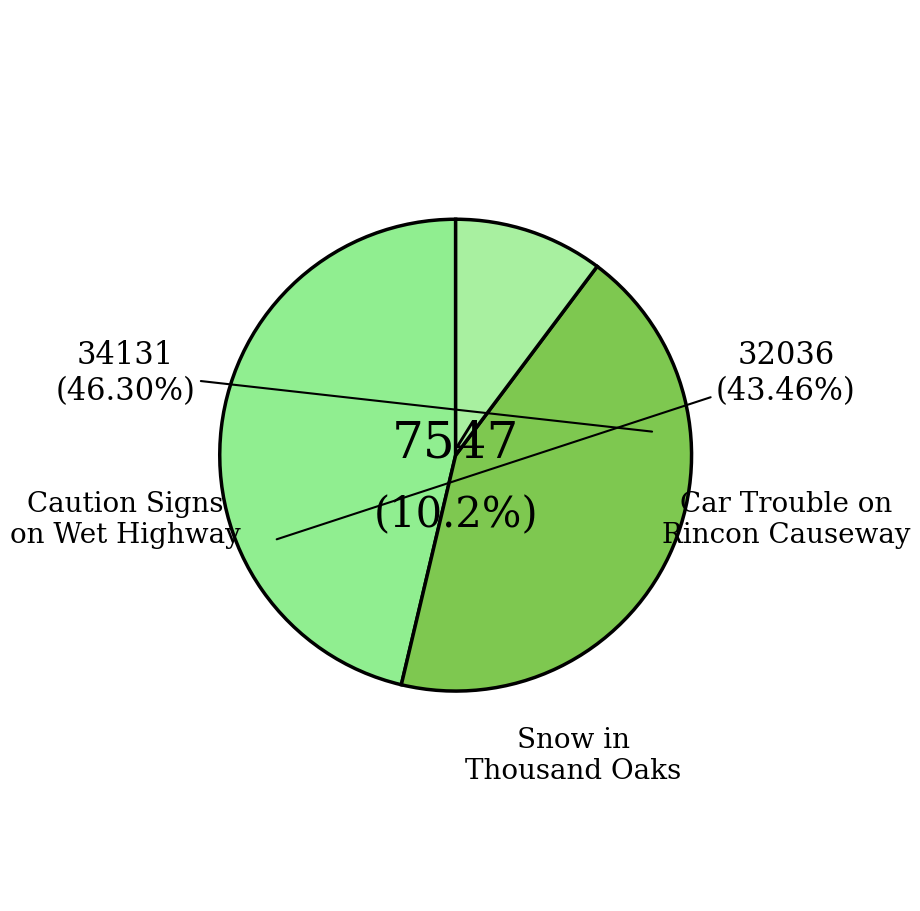

Is there any slice that represents more than half of the pie?

No